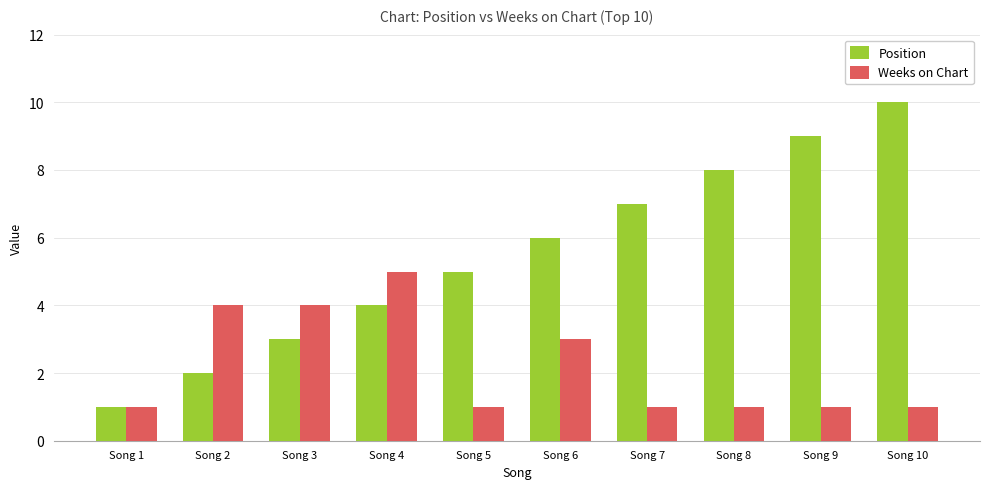

How many categories are shown in the chart?

10